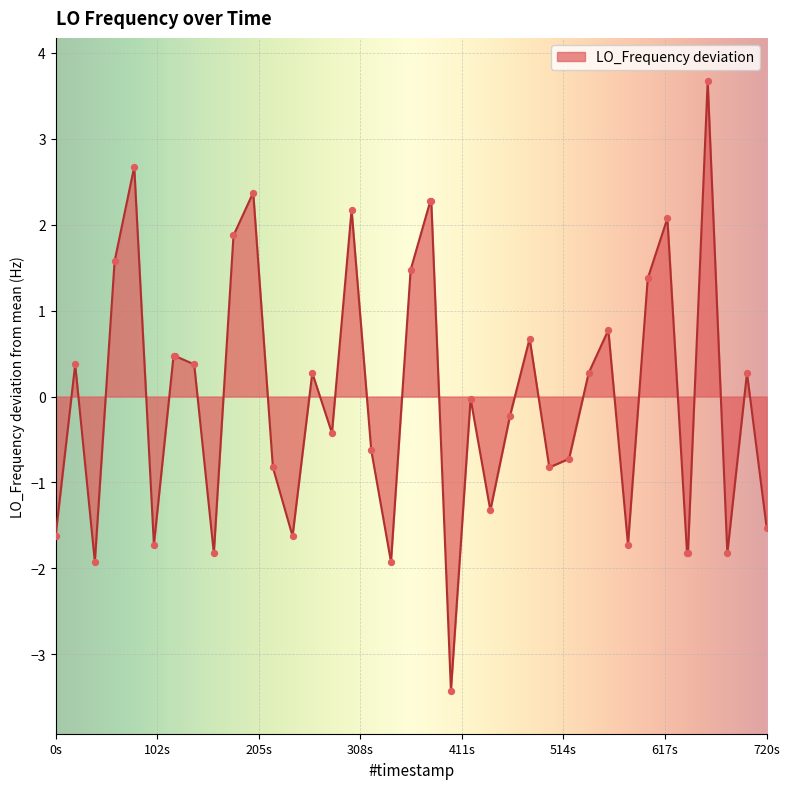

What is the maximum value shown in the chart?

3.7